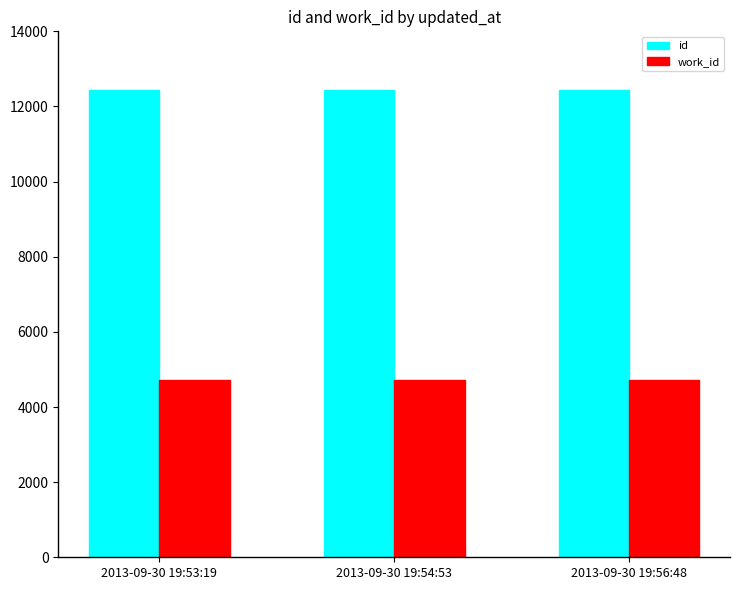

What is the maximum value shown in the chart?

12440